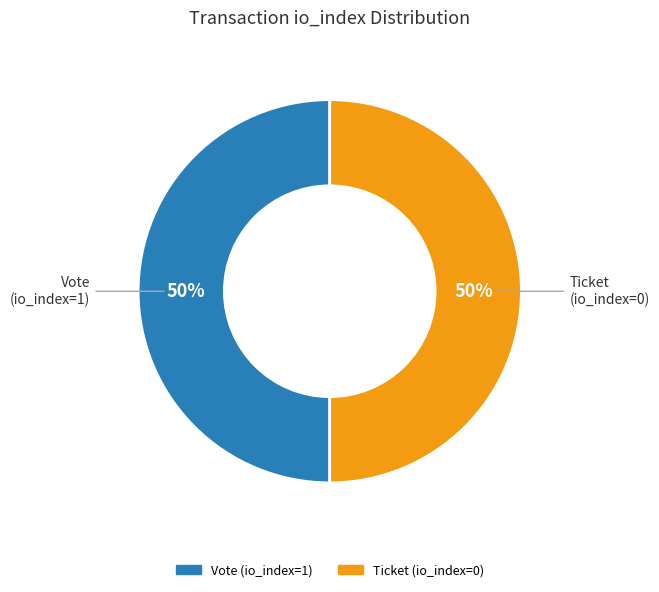

To the nearest percent, what is the difference between the largest and smallest slice percentages?

0%